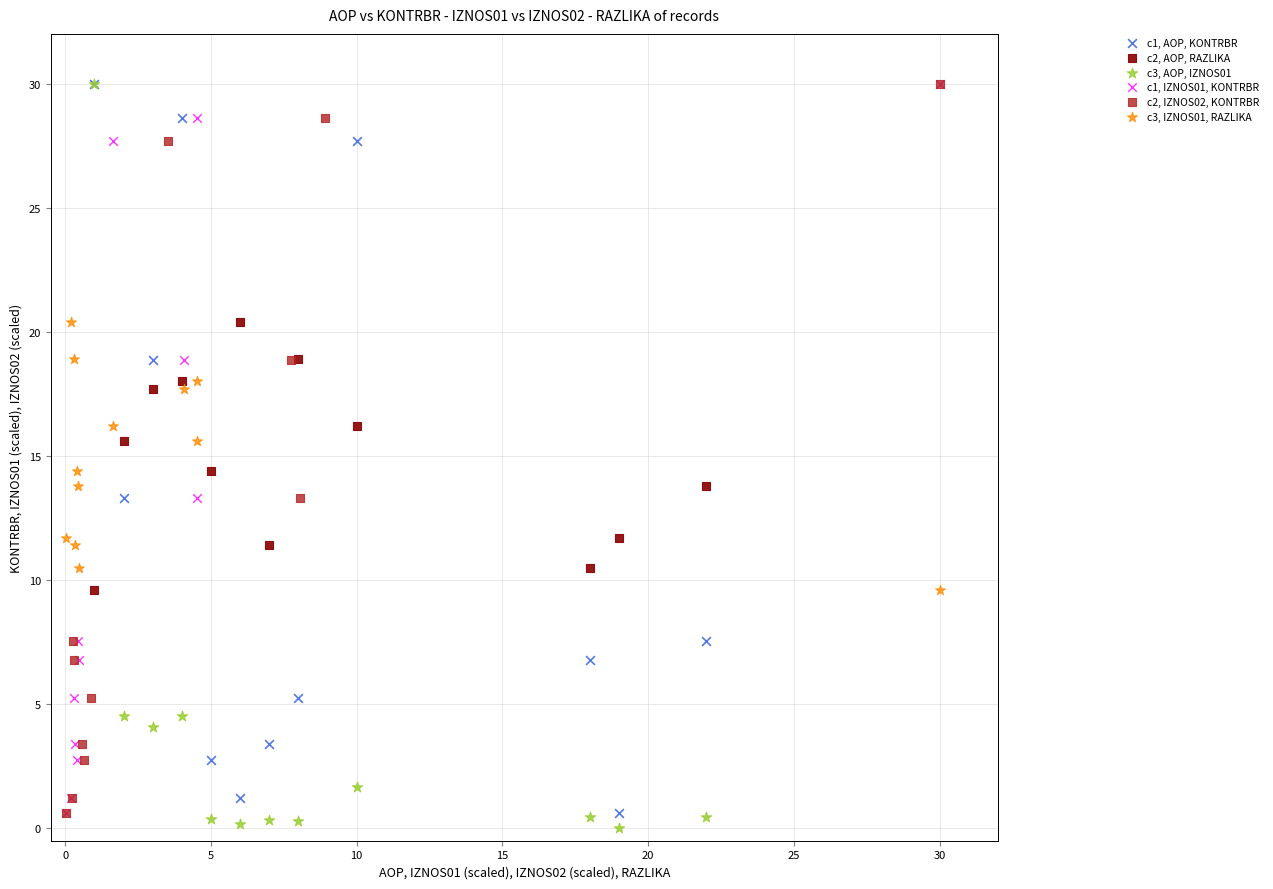

Which series has the widest spread of Y values?

c3, AOP, IZNOS01